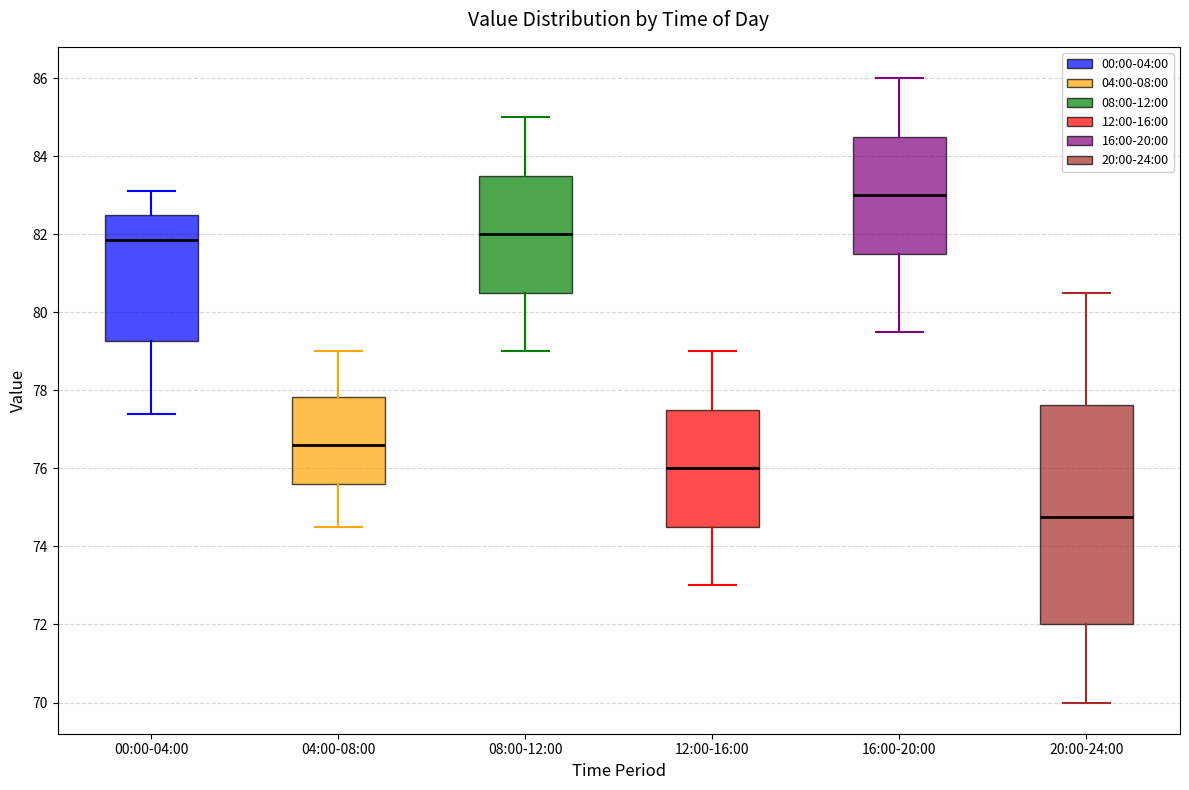

Comparing the boxes themselves (not the whiskers), which one is the tallest?

20:00-24:00